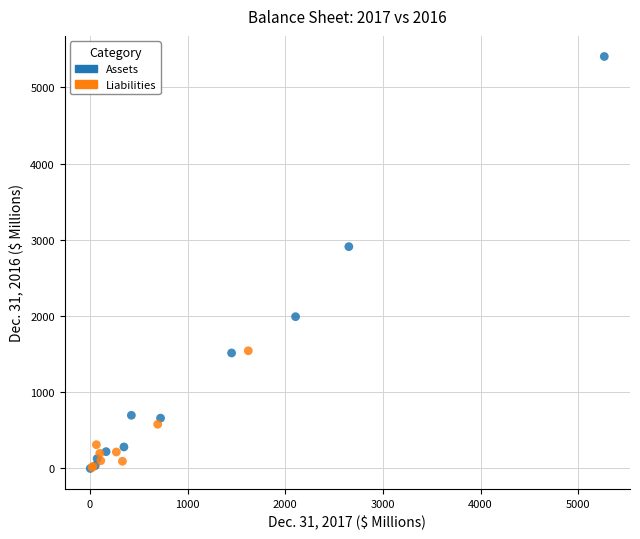

Which series reaches the maximum Y coordinate?

Assets